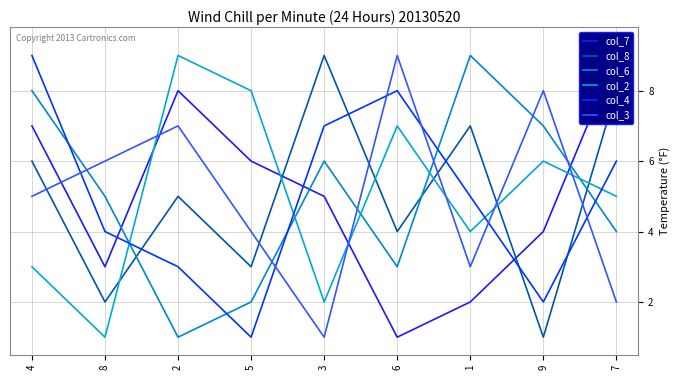

After their last crossing, which series has the higher values: col_6 or col_4?

col_4